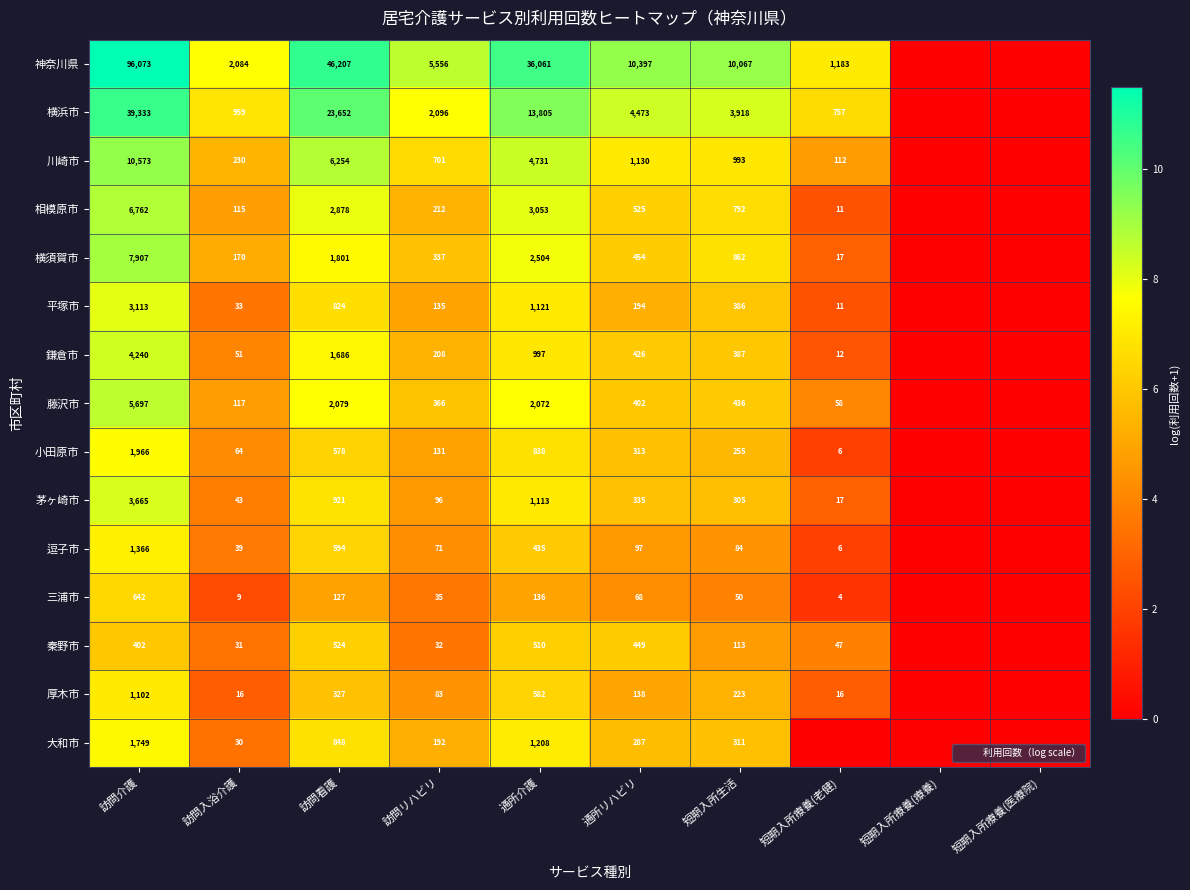

Where does the 小田原市 series first go above 5?

訪問介護